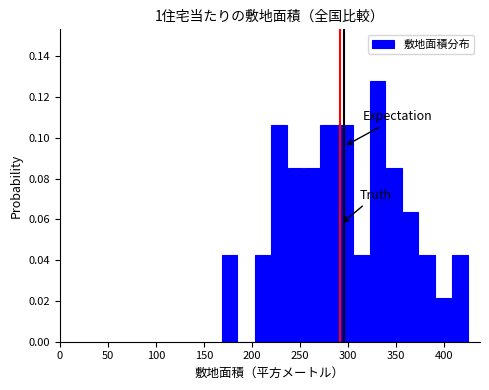

Around what value on the x-axis is the tallest bar? Give the approximate position of its centre, as read against the axis.

330